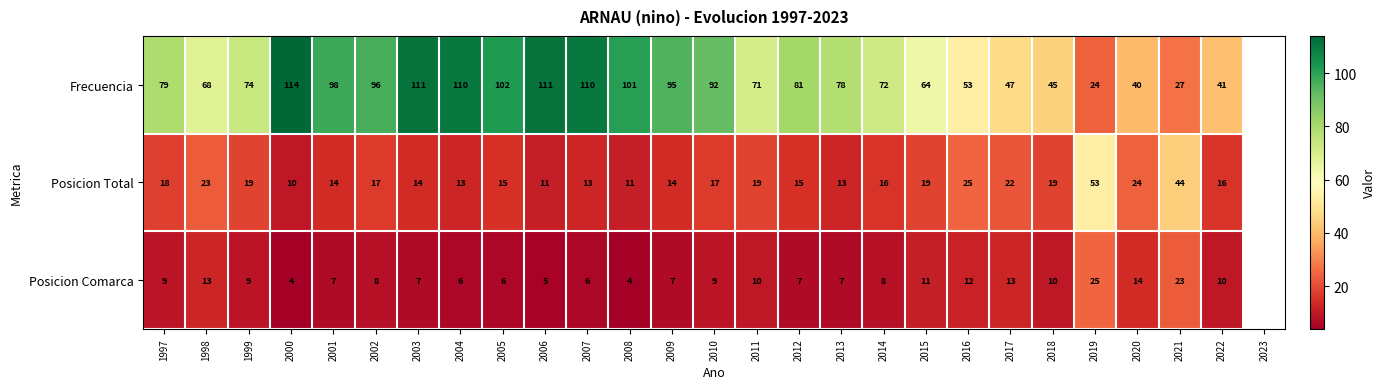

Which series has the largest total across all categories?

Frecuencia